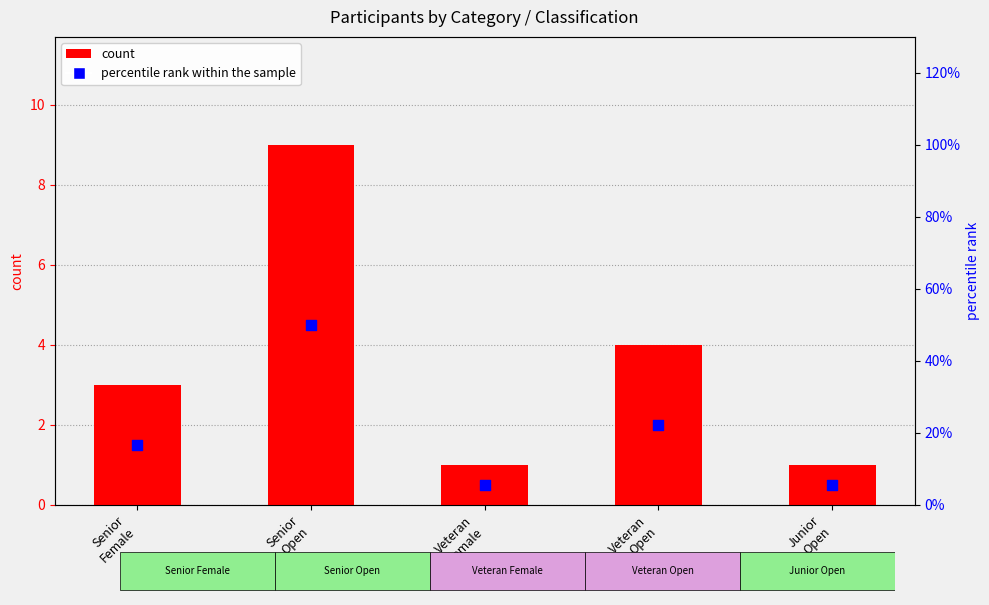

What is the total value across all series at Veteran
Open?

26.2